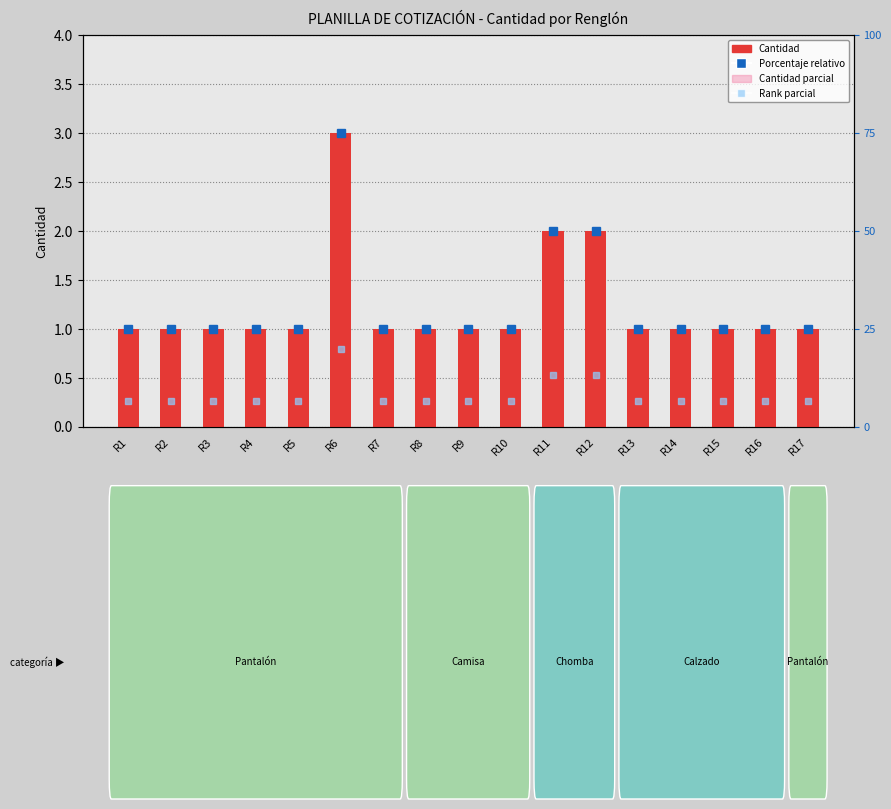

How many distinct data groups are displayed?

4